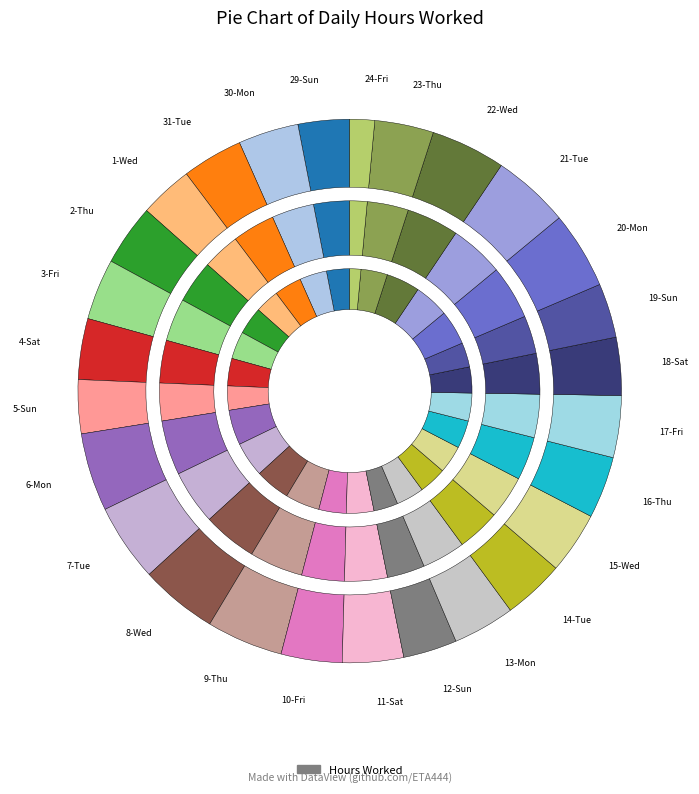

Does 8-Wed account for over 50% of the chart?

No